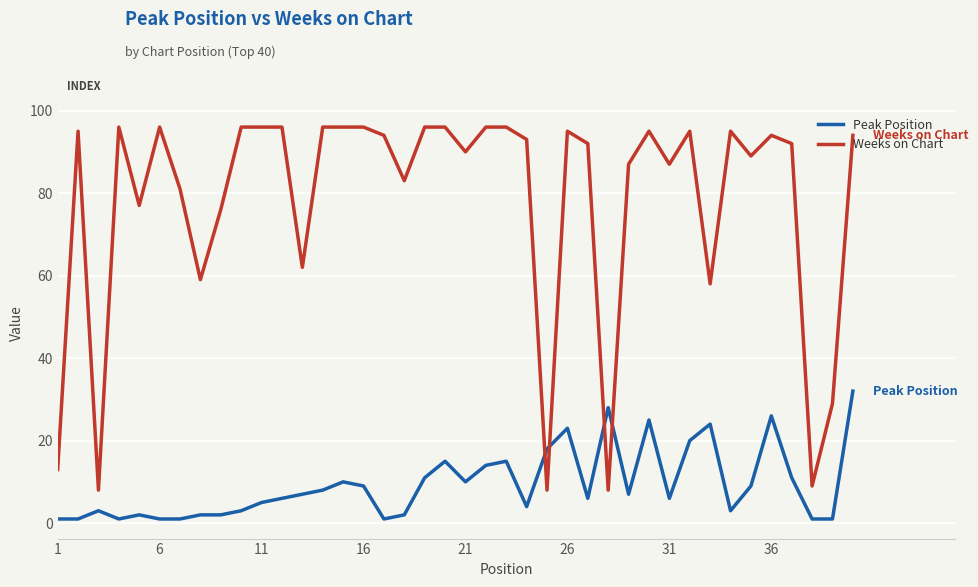

Reading left to right, extract all data points from this chart.

Peak Position: 1	1	3	1	2	1	1	2	2	3	5	6	7	8	10	9	1	2	11	15	10	14	15	4	18	23	6	28	7	25	6	20	24	3	9	26	11	1	1	32
Weeks on Chart: 13	95	8	96	77	96	81	59	76	96	96	96	62	96	96	96	94	83	96	96	90	96	96	93	8	95	92	8	87	95	87	95	58	95	89	94	92	9	29	94